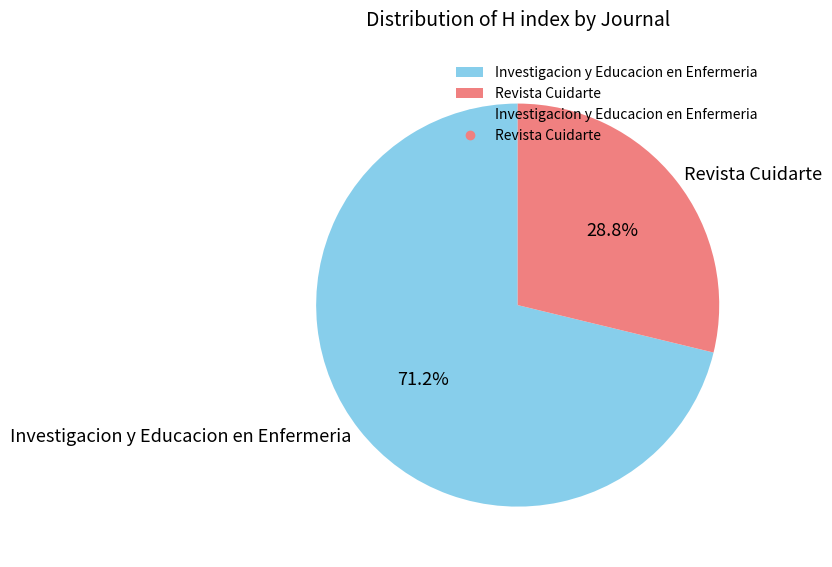

Which category has the smallest portion of the pie?

Revista Cuidarte